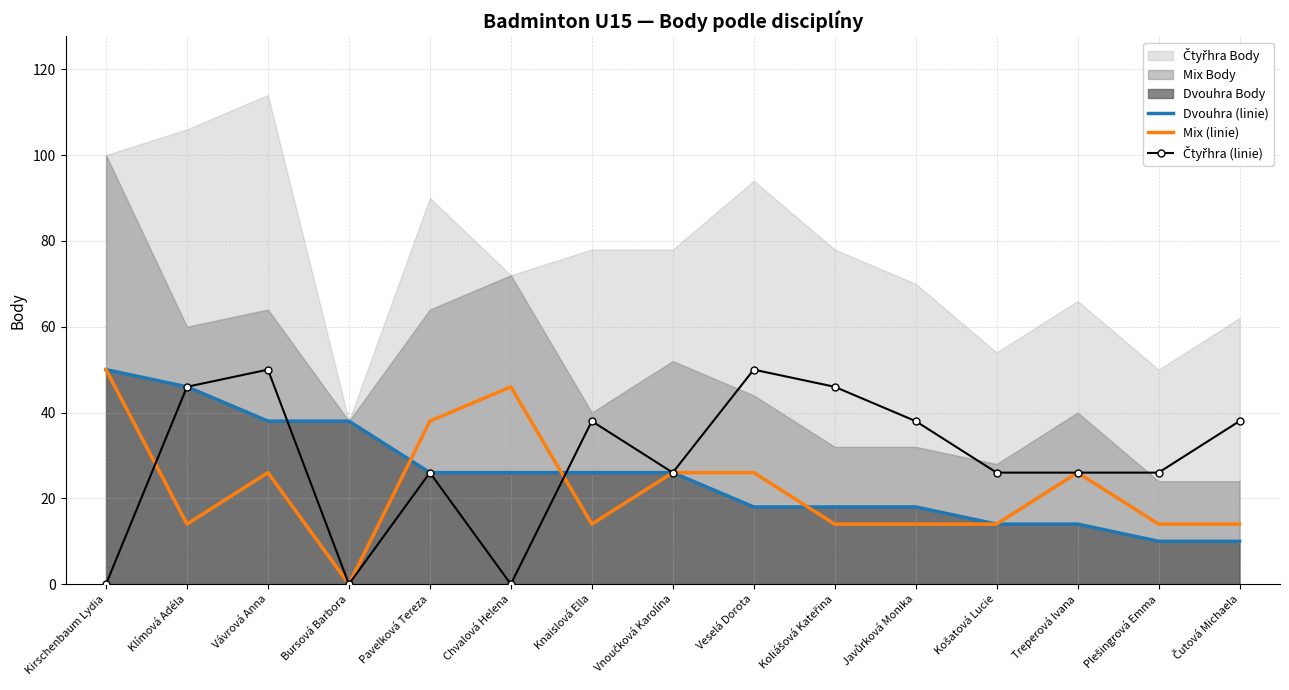

At which category is the sum across all series the highest?

Vávrová Anna